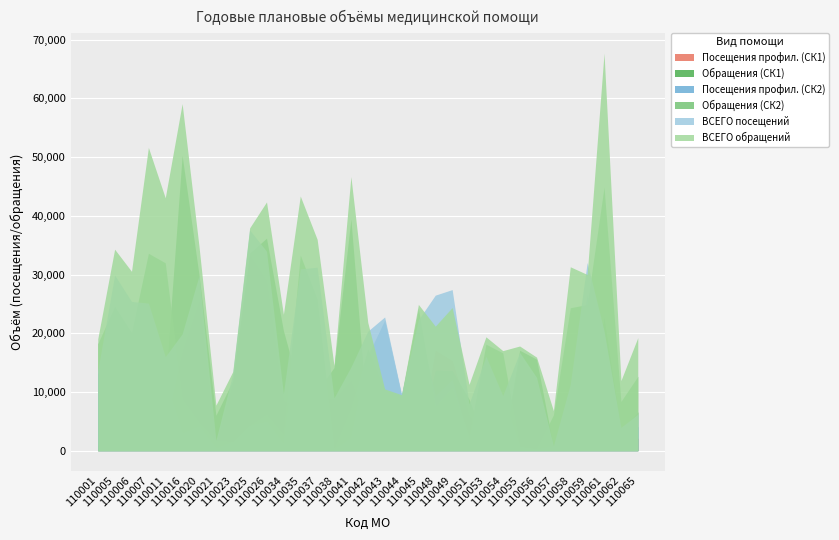

At which category does ВСЕГО обращений reach its first local valley?

110006